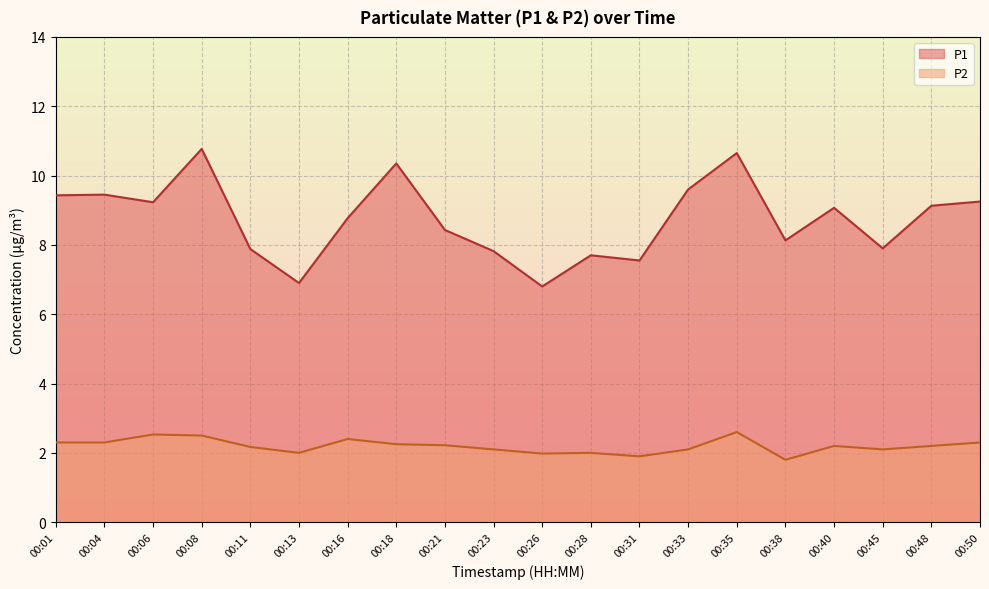

What is the sum of all P2 values?

44.0